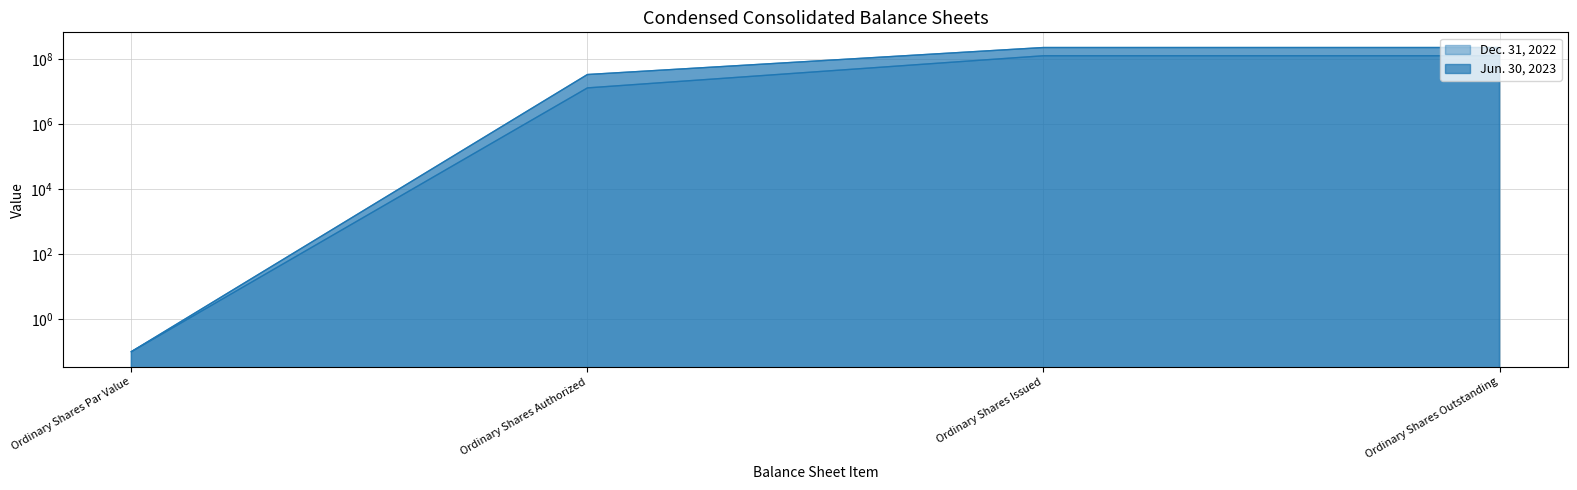

Reading left to right, list all the values displayed in this chart.

Jun. 30, 2023: 0.1	33556809.0	227215699.0	227215699.0
Dec. 31, 2022: 0.1	13023851.5	126947225.0	126947225.0